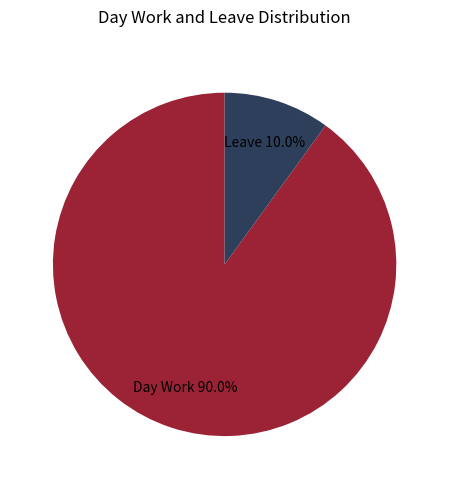

True or false: Leave accounts for 25% of the total.

False